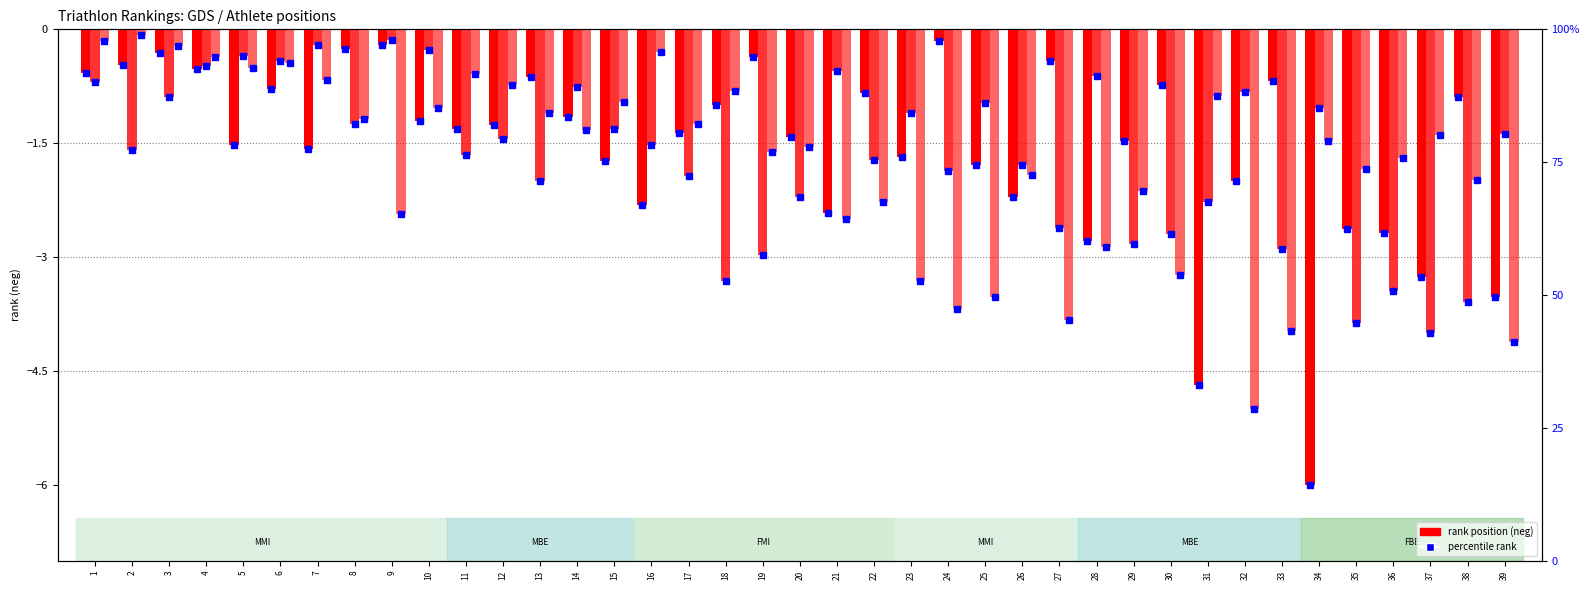

What is the lowest value of the Swim Rank (neg) series?

-6.0